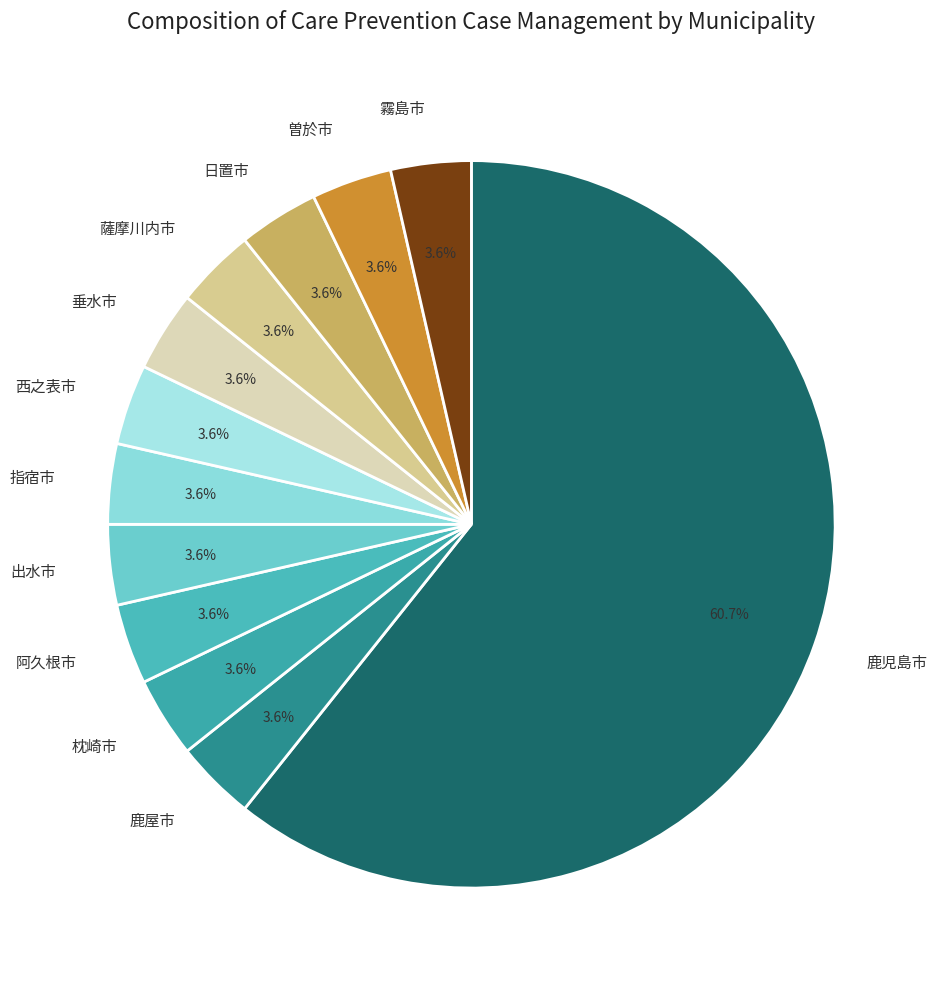

Is 薩摩川内市 the majority of the pie?

No